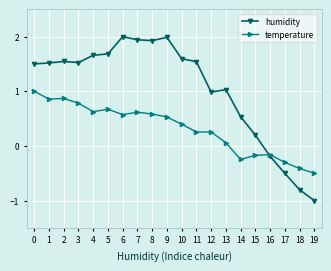

At which category does the chart reach its minimum across all series?

19